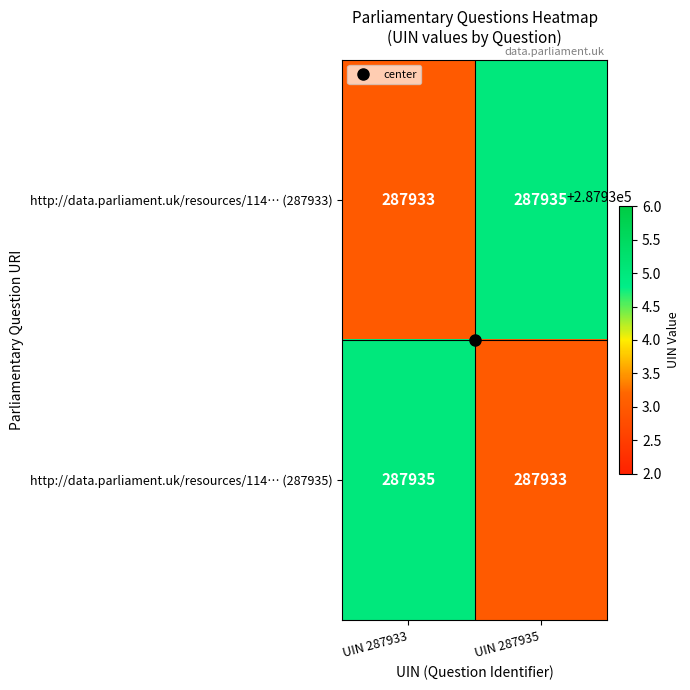

How many series are shown in this chart?

2